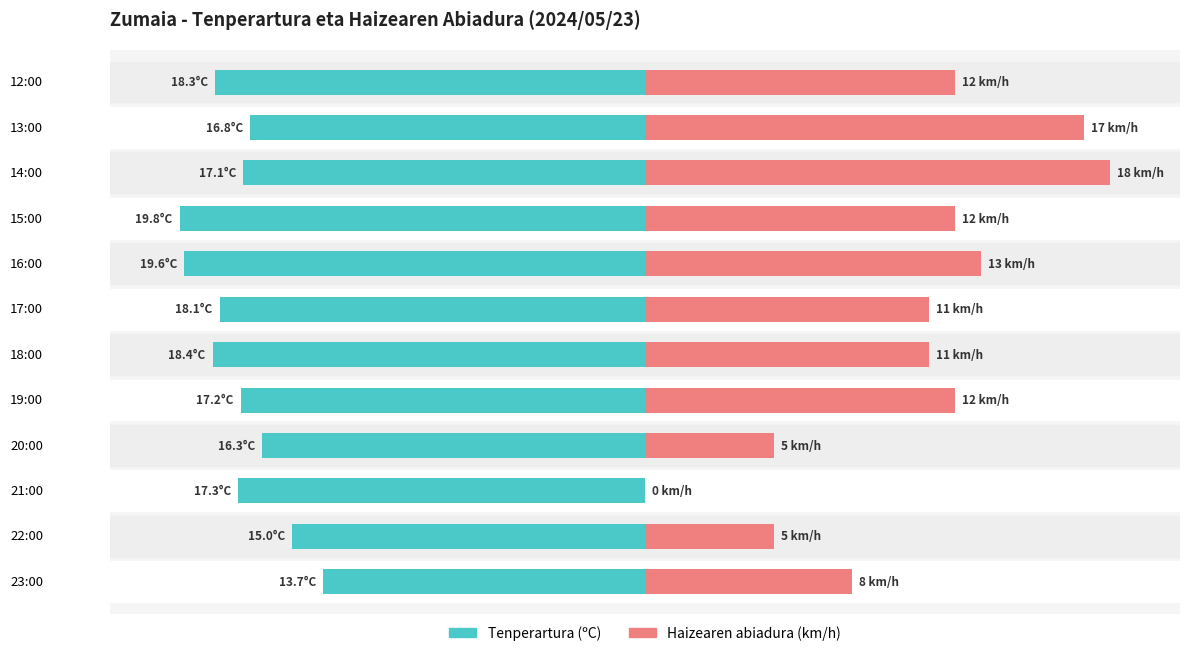

Between 19:00 and 12:00, which series saw the biggest shift?

Tenperartura (ºC)